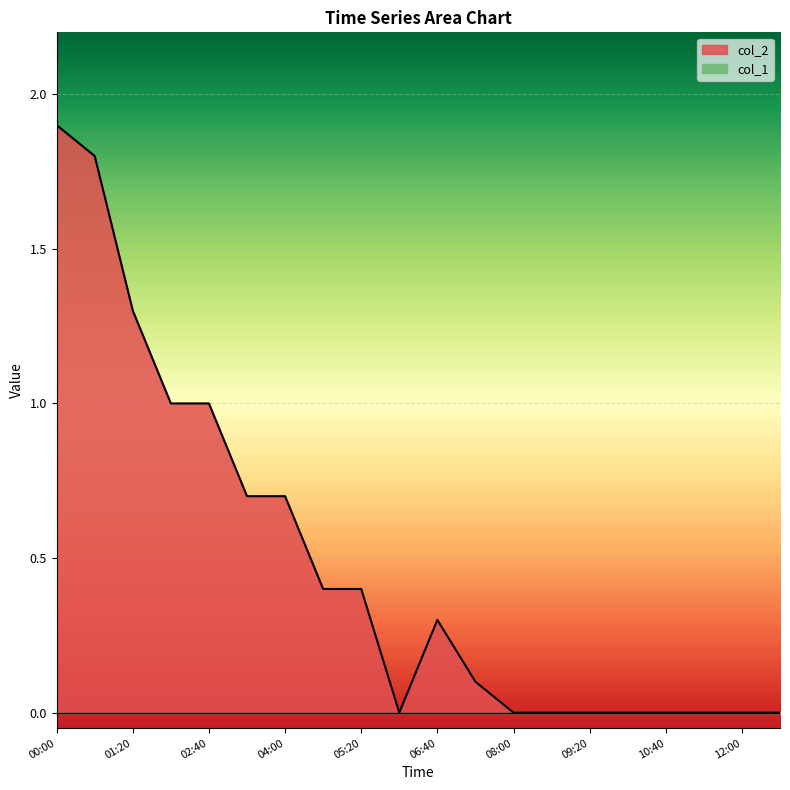

The chart shows a value of 1.3 at 02:00. True or false?

False